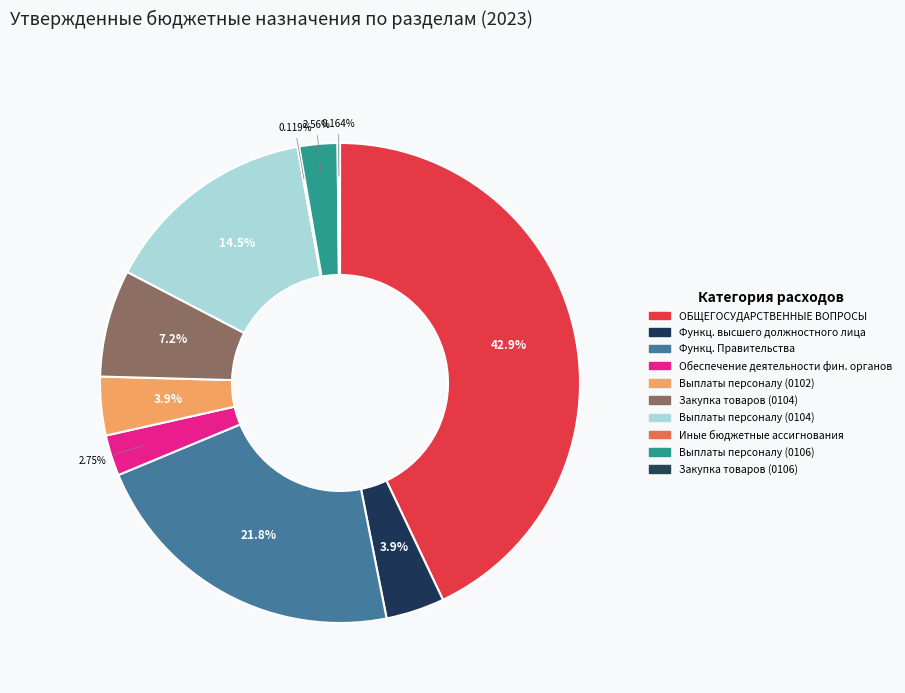

How many slices are in this pie chart?

10